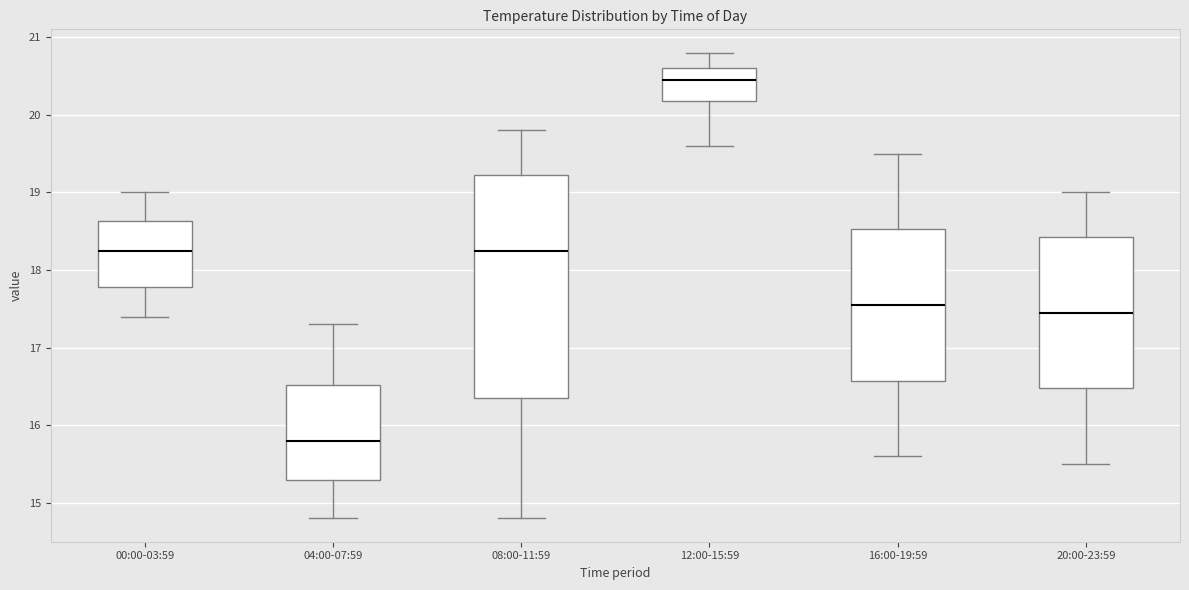

Reading left to right, transcribe this box plot: for each box, give where its median line is, the range the box spans, and where its two whiskers end, as read against the y-axis. The values are not printed on the chart, so give them approximately, as read against the axis.

00:00-03:59: median 18.3, box 17.8 to 18.6, whiskers 17.4 to 19.0
04:00-07:59: median 15.8, box 15.3 to 16.5, whiskers 14.8 to 17.3
08:00-11:59: median 18.3, box 16.4 to 19.2, whiskers 14.8 to 19.8
12:00-15:59: median 20.5, box 20.2 to 20.6, whiskers 19.6 to 20.8
16:00-19:59: median 17.6, box 16.6 to 18.5, whiskers 15.6 to 19.5
20:00-23:59: median 17.5, box 16.5 to 18.4, whiskers 15.5 to 19.0